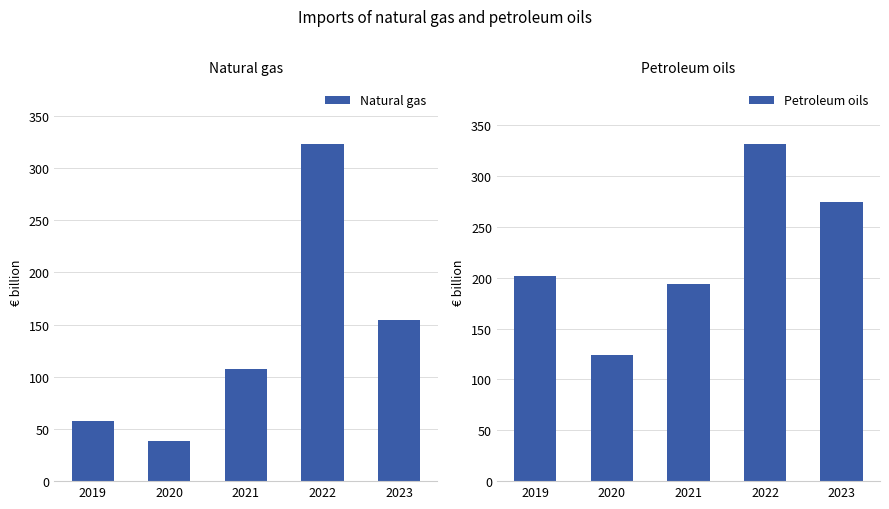

Does the chart contain any negative values?

No